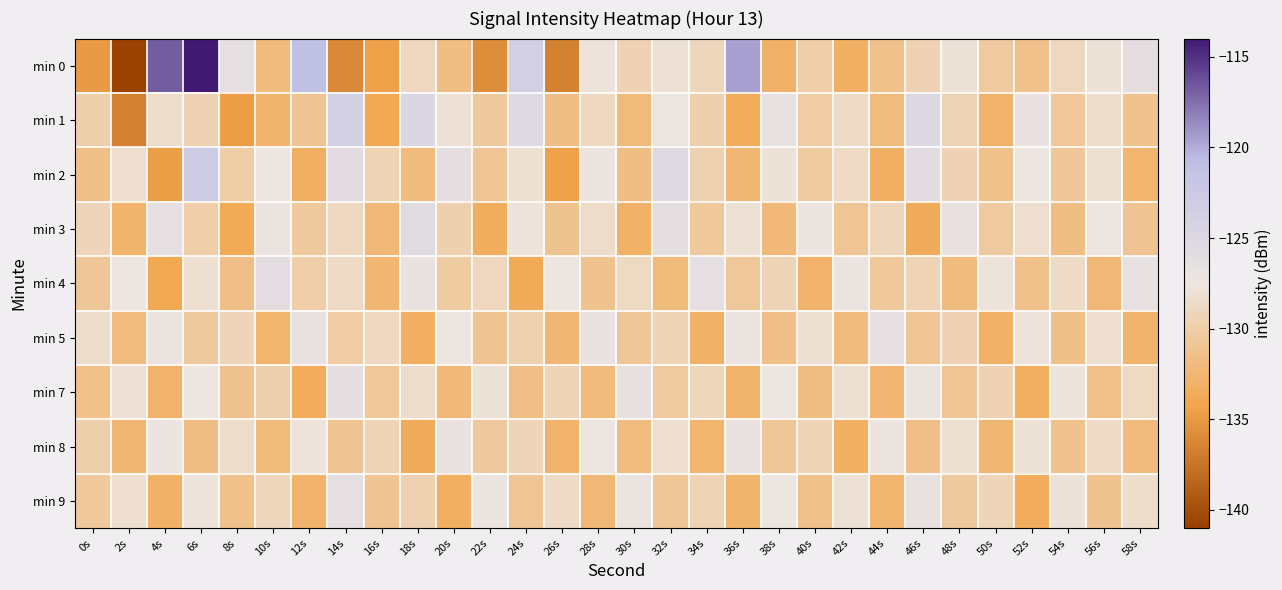

What is the maximum value shown in the chart?

-114.1